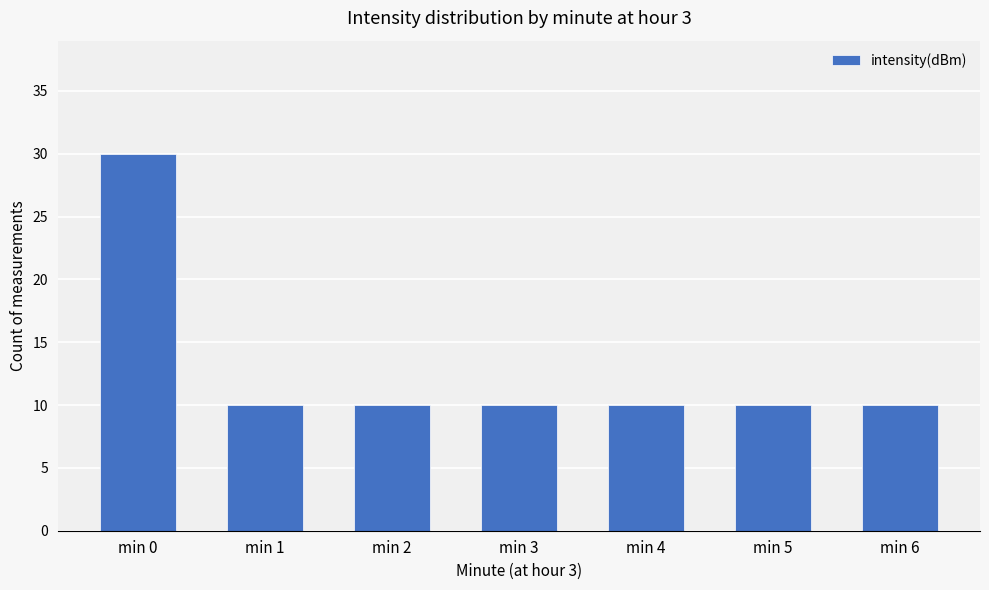

The value at min 3 is 10. True or false?

True